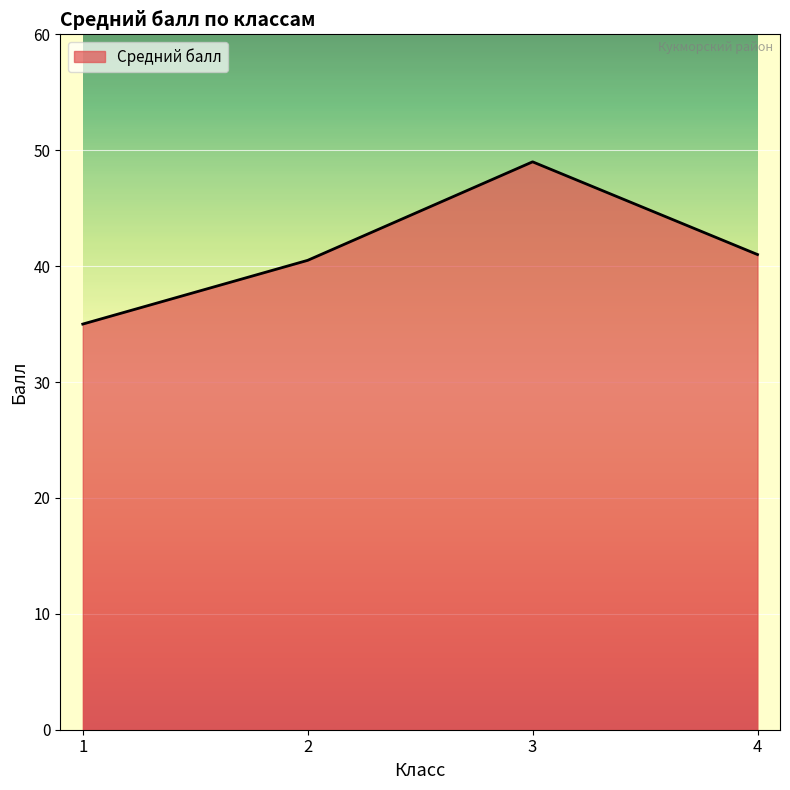

What is the change in value from 1 to 4?

+6.0